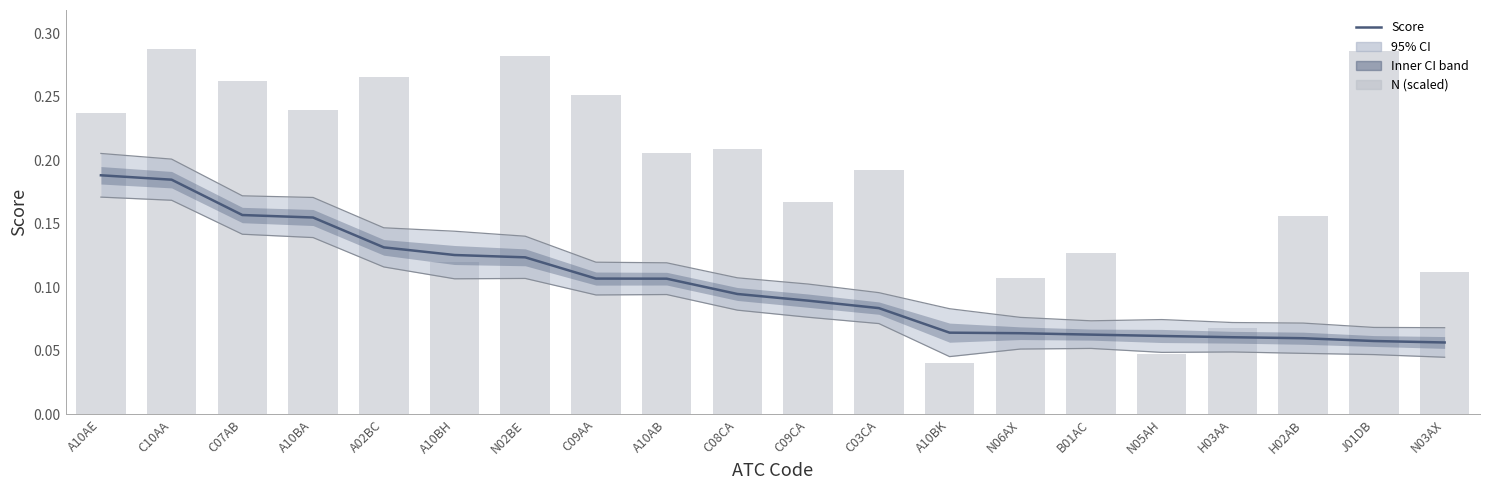

How many categories are shown in the chart?

20